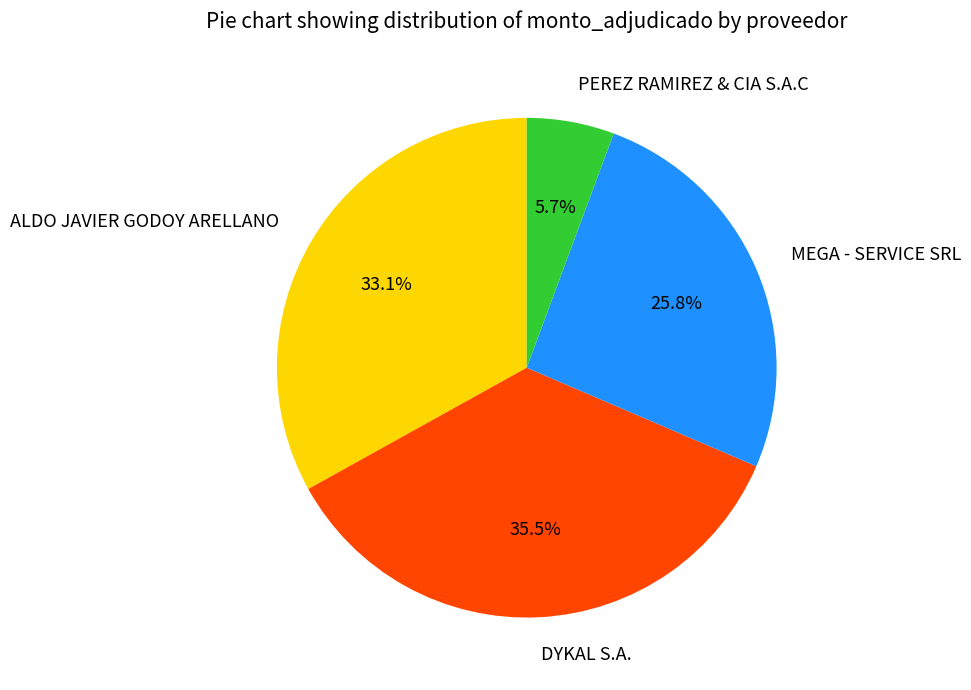

Is there any slice that represents more than half of the pie?

No